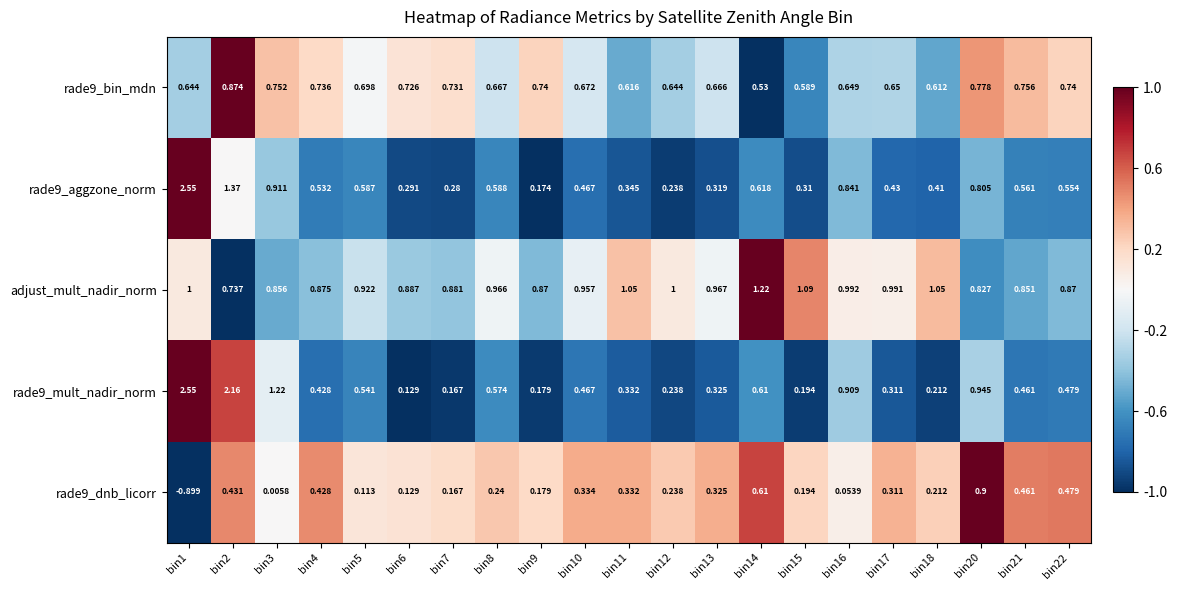

Is the value of rade9_bin_mdn at bin7 greater than the value of rade9_mult_nadir_norm at bin10?

Yes